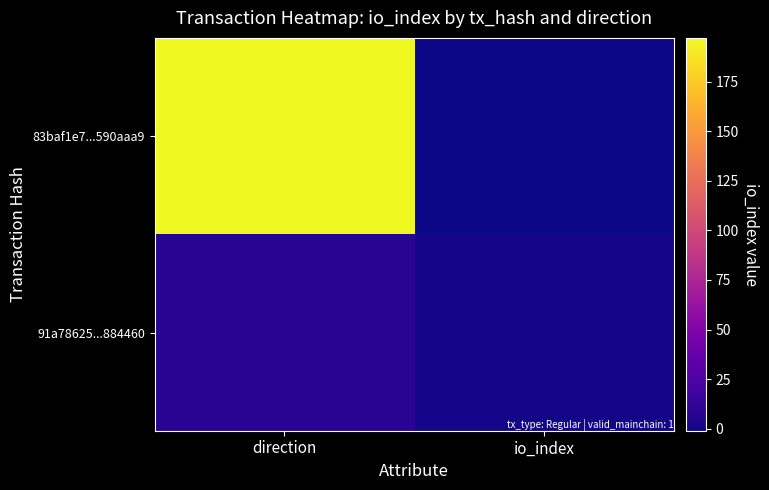

Which has a higher value, direction or io_index?

direction